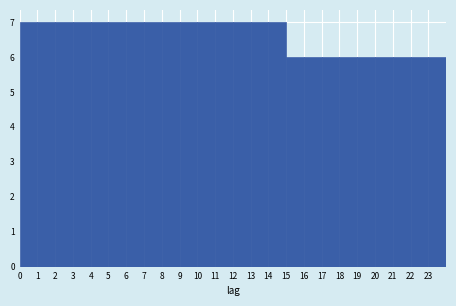

Reading left to right, transcribe this chart: for each bar, give the range it covers on the x-axis and its height. The values are not printed on the chart, so give them approximately, as read against the axis.

0 to 1: 7
1 to 2: 7
2 to 3: 7
3 to 4: 7
4 to 5: 7
5 to 6: 7
6 to 7: 7
7 to 8: 7
8 to 9: 7
9 to 10: 7
10 to 11: 7
11 to 12: 7
12 to 13: 7
13 to 14: 7
14 to 15: 7
15 to 16: 6
16 to 17: 6
17 to 18: 6
18 to 19: 6
19 to 20: 6
20 to 21: 6
21 to 22: 6
22 to 23: 6
23 to 24: 6